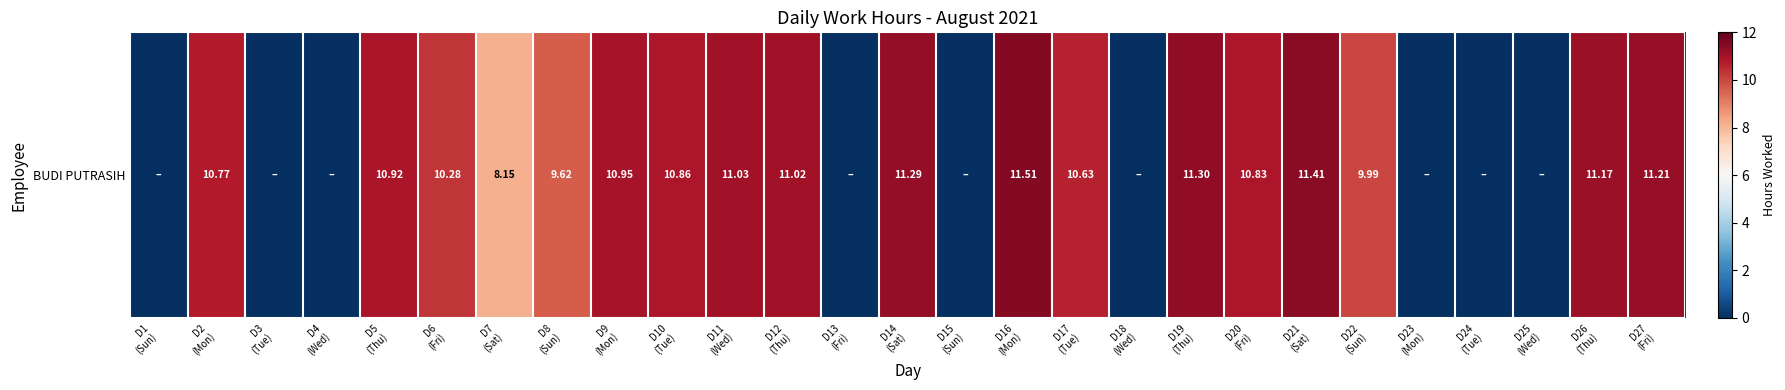

Reading right to left, extract all data points from this chart.

11.2	11.2	0.0	0.0	0.0	10.0	11.4	10.8	11.3	0.0	10.6	11.5	0.0	11.3	0.0	11.0	11.0	10.9	10.9	9.6	8.2	10.3	10.9	0.0	0.0	10.8	0.0